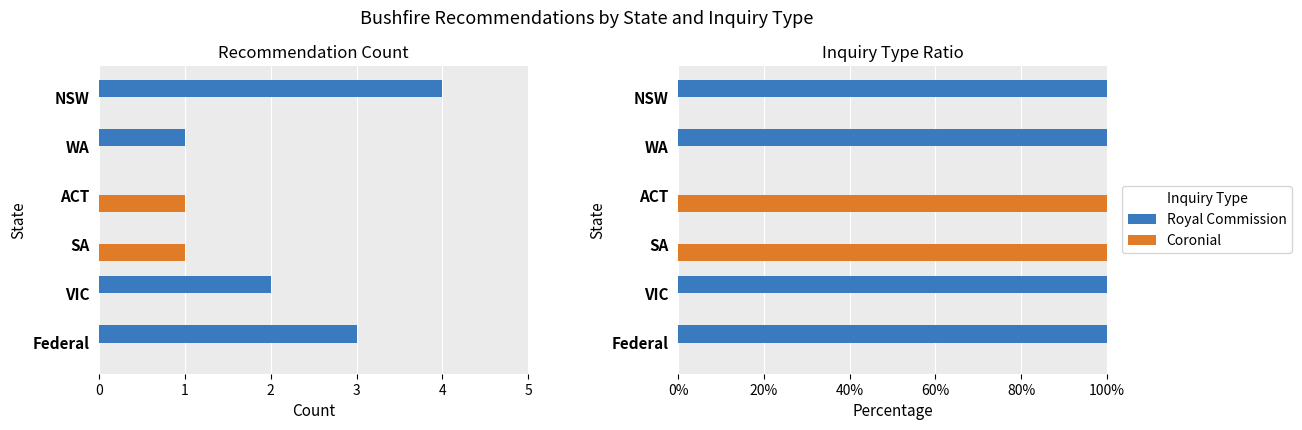

How many values in the Royal Commission series are below 1?

2